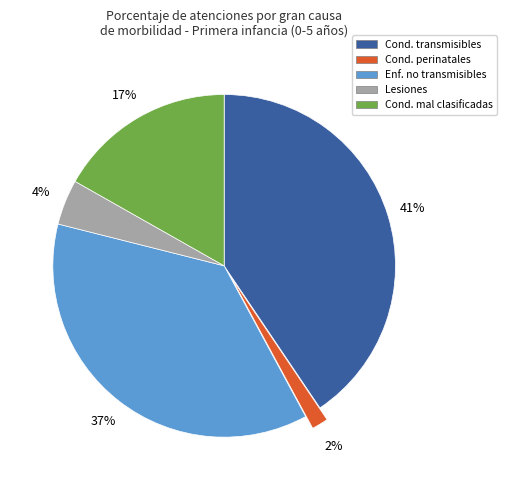

To the nearest percent, what is the difference between the largest and smallest slice percentages?

39%